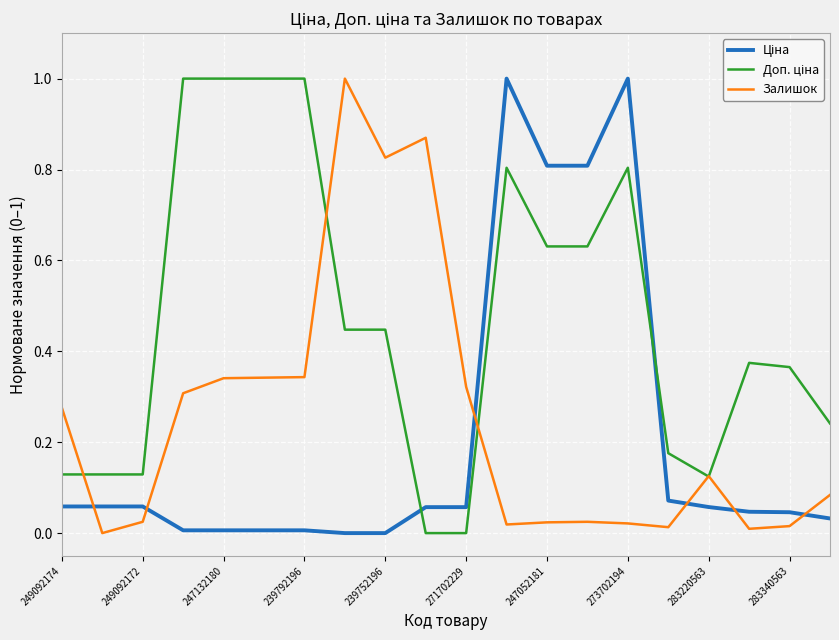

How many lines are shown in the chart?

3